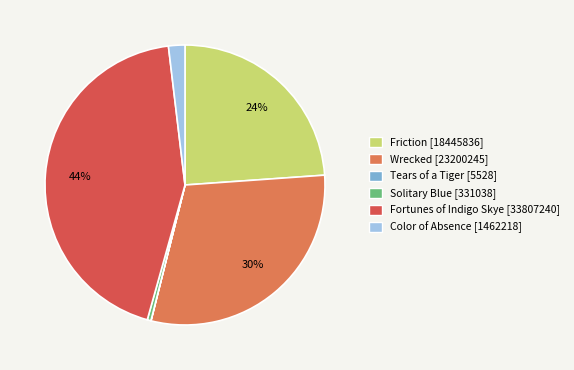

Between Fortunes of Indigo Skye and Solitary Blue, which is larger?

Fortunes of Indigo Skye